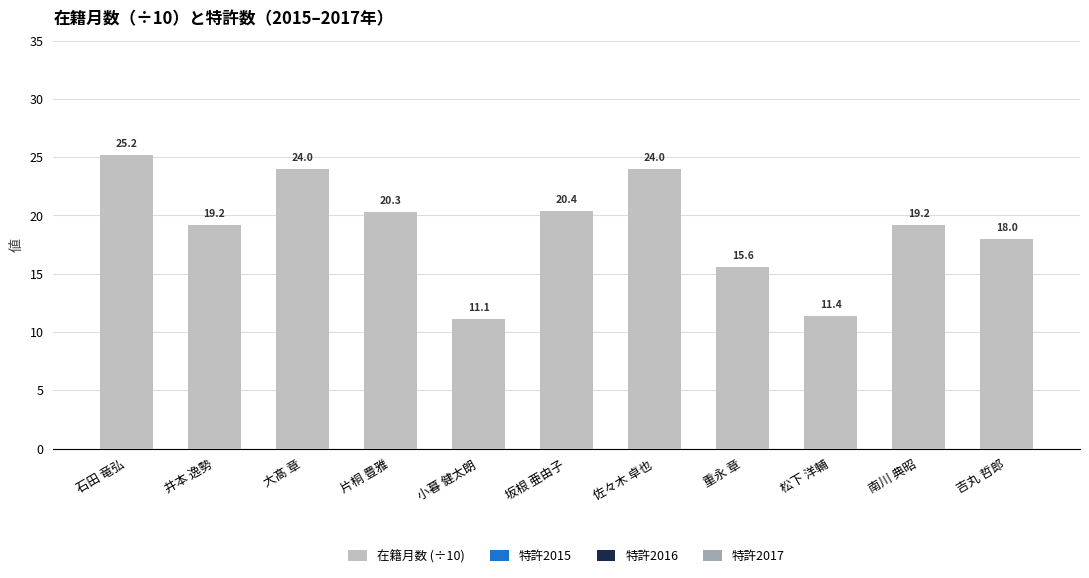

Approximately how many times larger is the value at 井本 逸勢 compared to 重永 章?

1.2